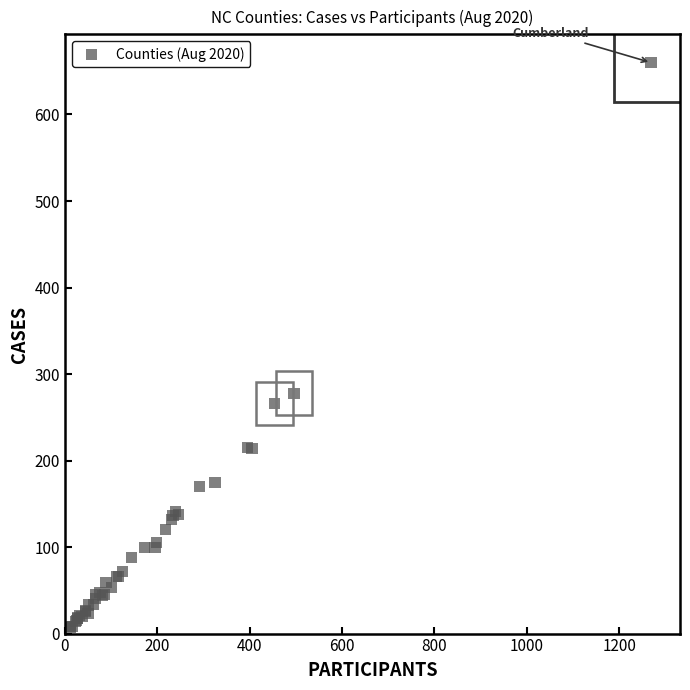

What Y value in the scatter plot is closest to 333?

278